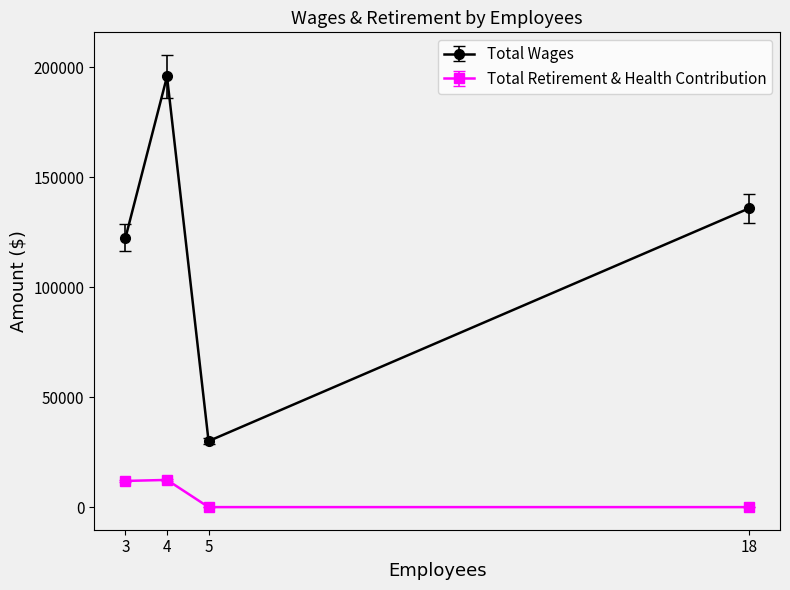

How many lines are shown in the chart?

2